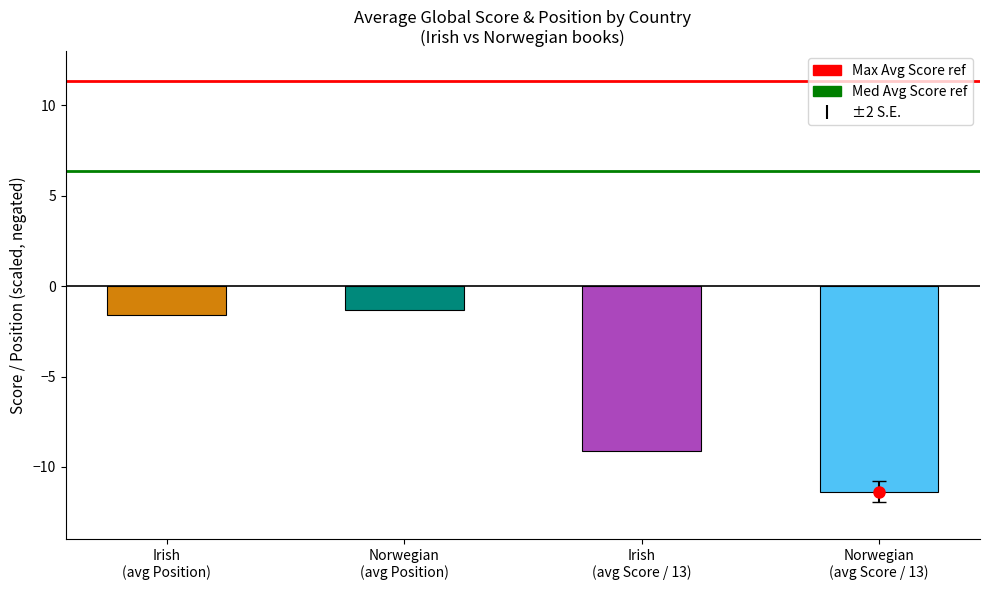

What is the smallest value displayed?

-11.4